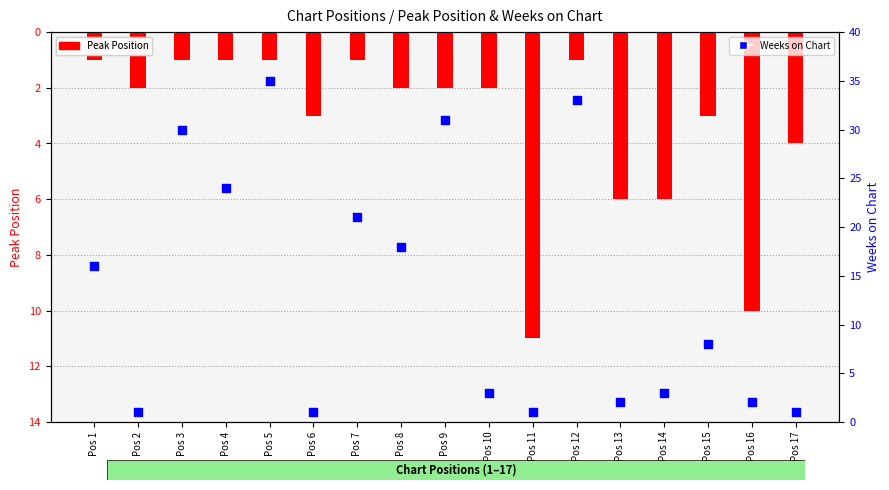

Is the value of Weeks on Chart at Pos 13 greater than the value of Peak Position at Pos 1?

Yes